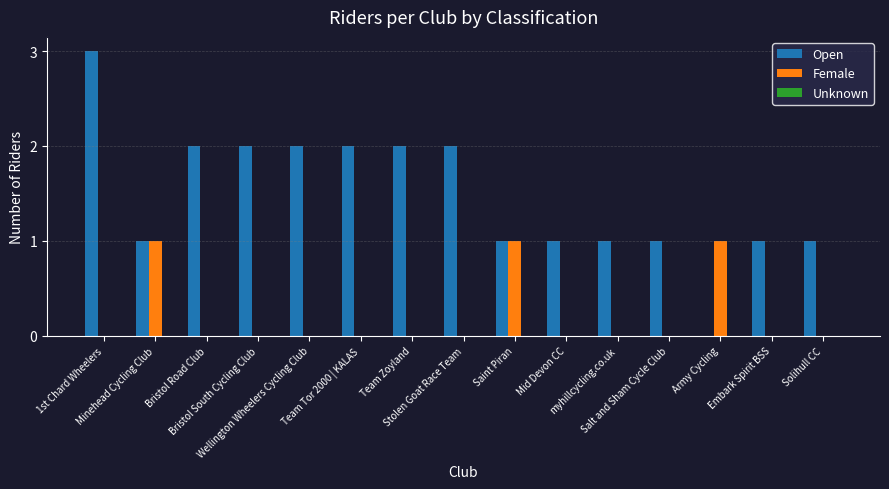

Which series has the largest total across all categories?

Open